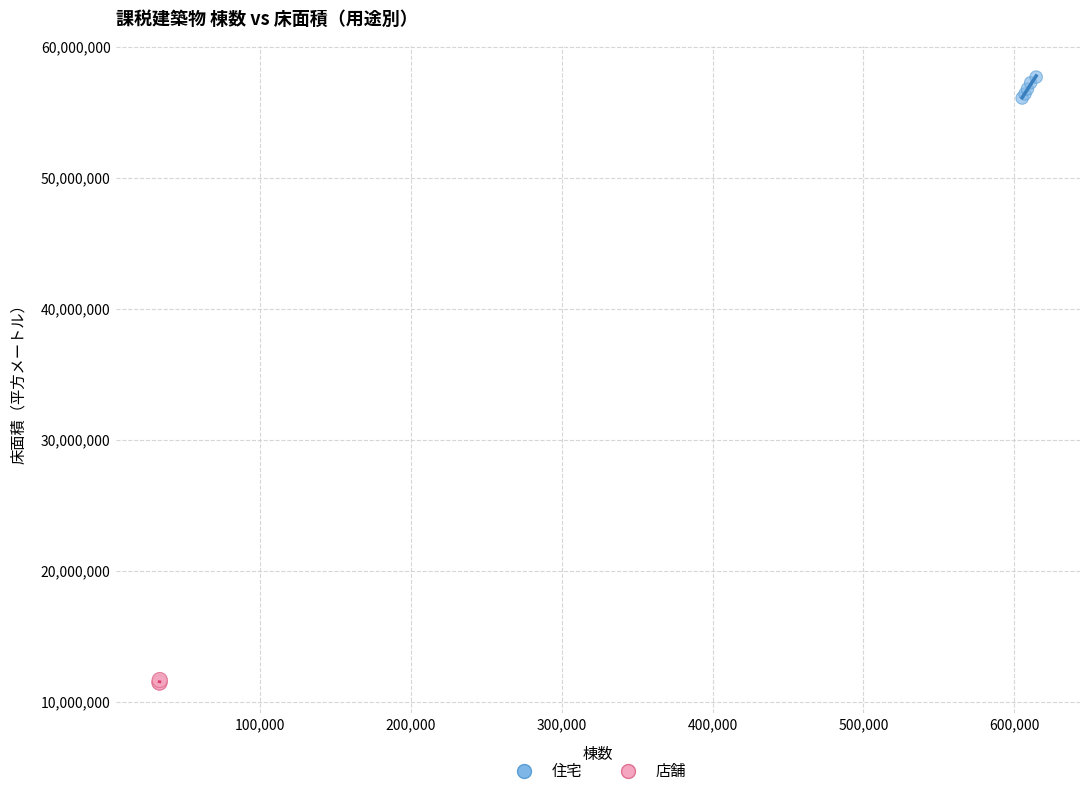

Which series reaches the minimum Y coordinate?

店舗